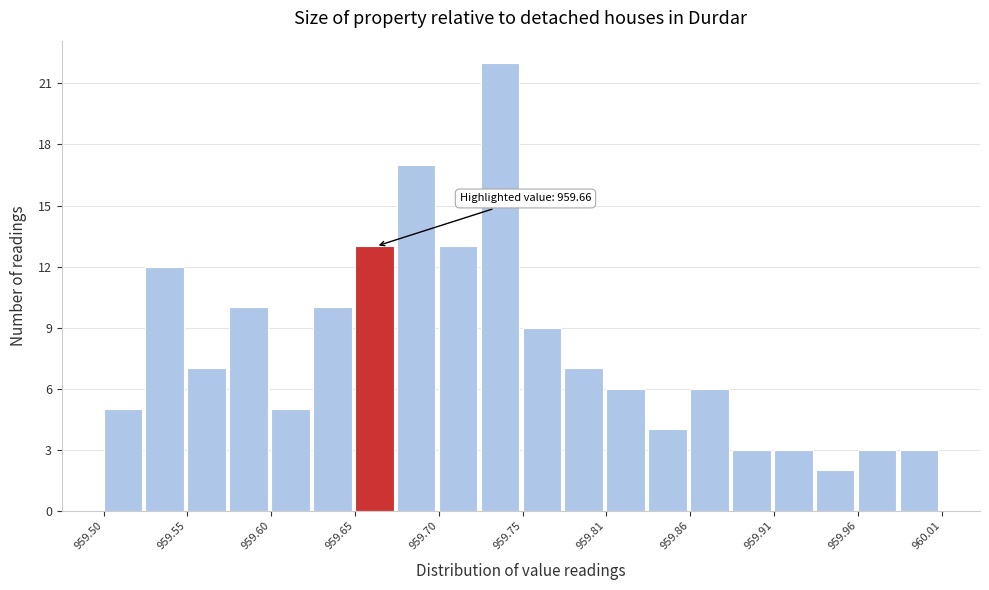

Read against the x-axis, roughly where is the centre of the tallest bar?

959.74